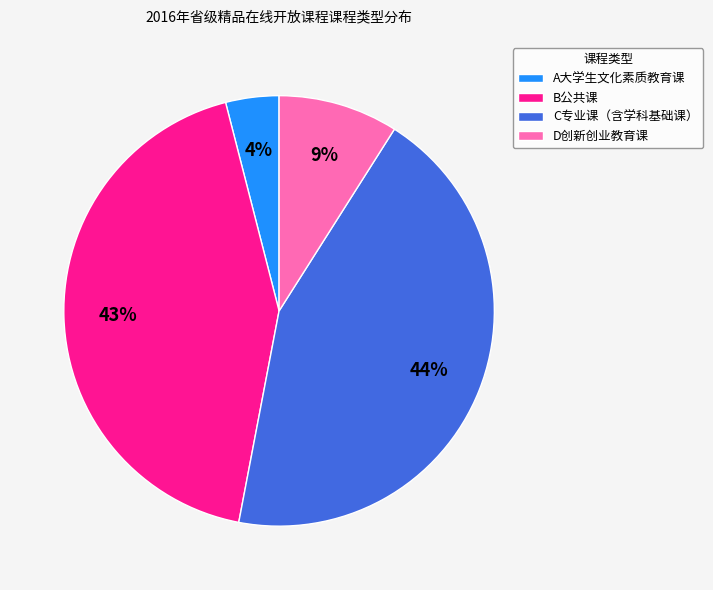

Combined, do D创新创业教育课 and A大学生文化素质教育课 account for over 50%?

No